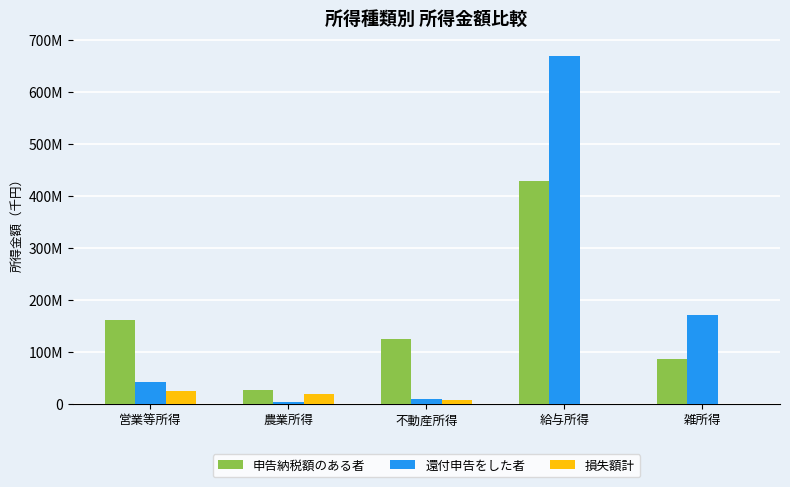

Count the 損失額計 values in the range 0 to 18755845.

4